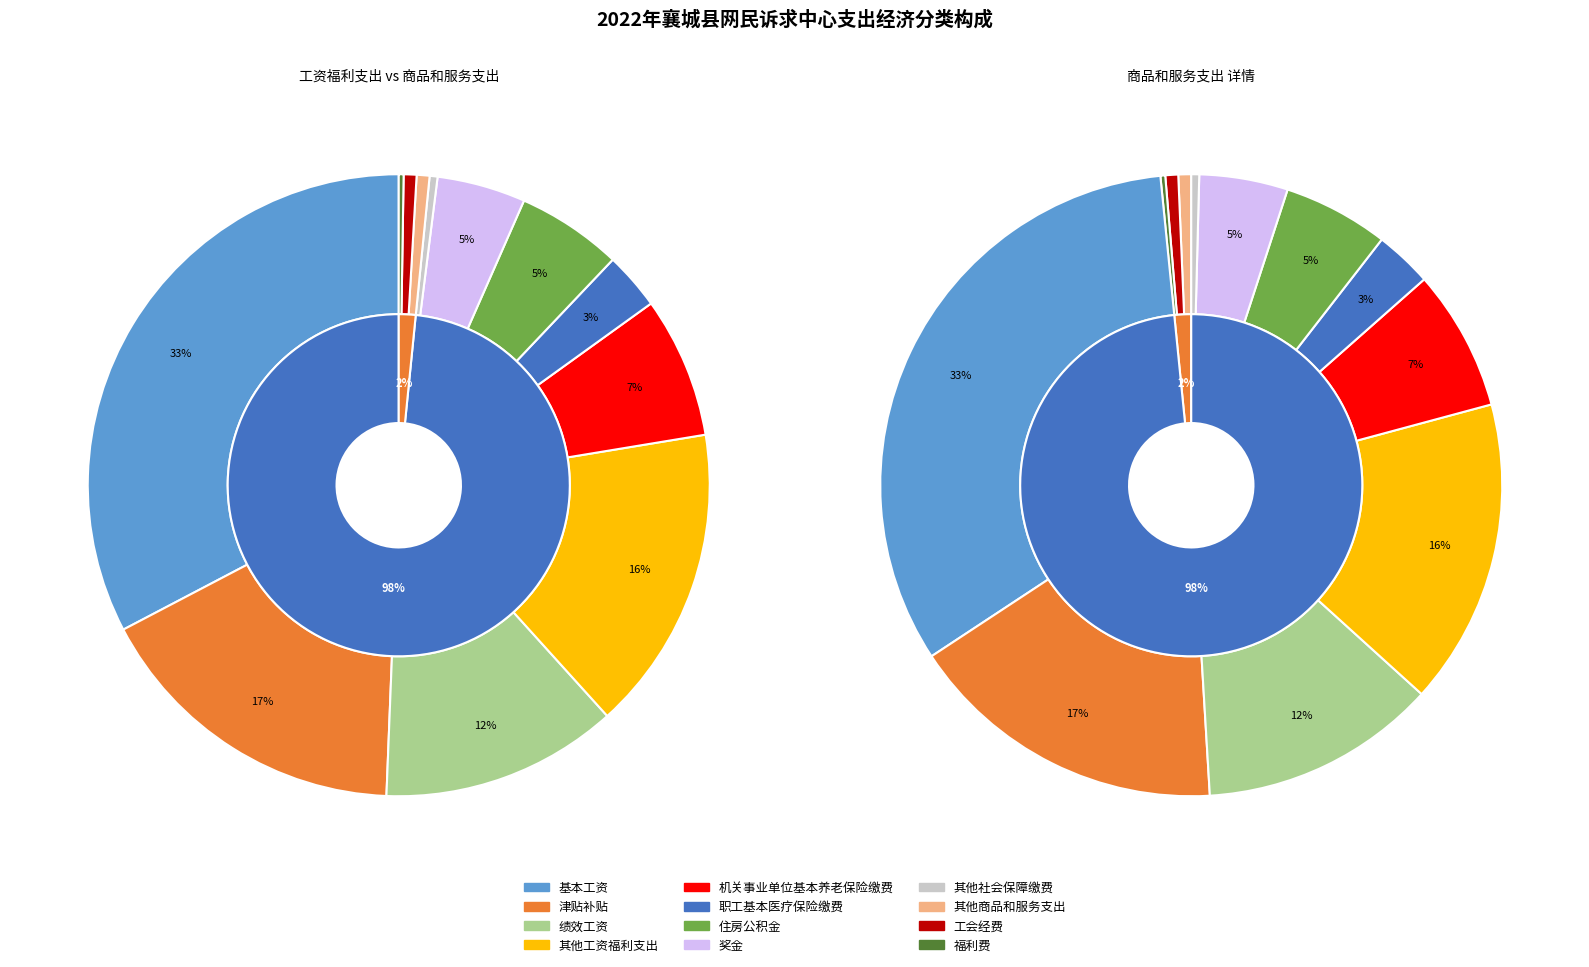

To the nearest percent, what percentage of the pie is 基本工资?

33%